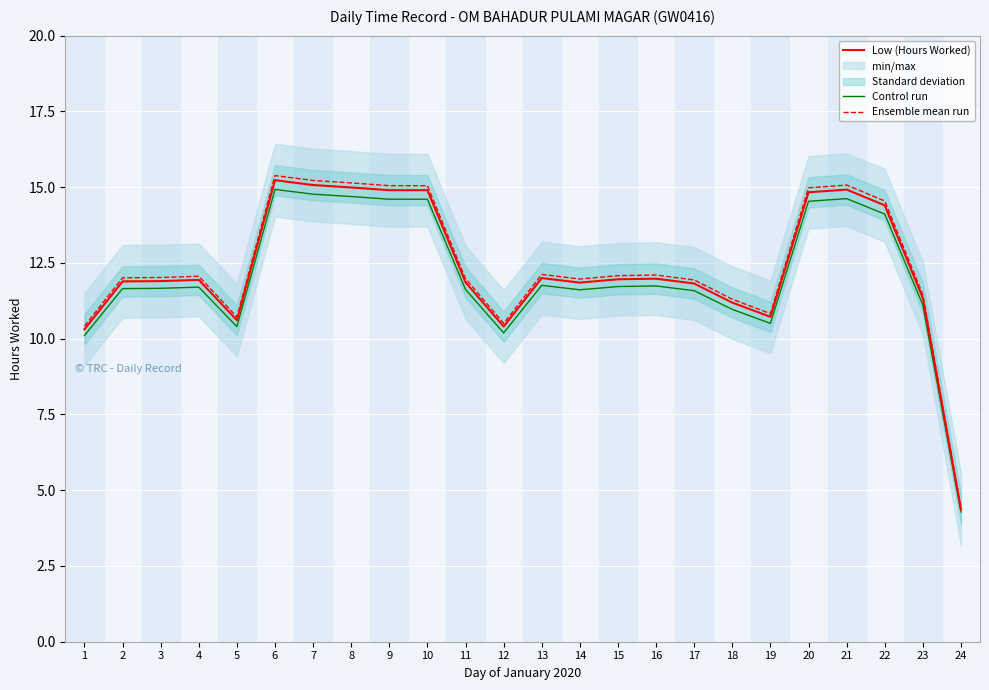

The Ensemble mean run series shows 12.1 at 15. True or false?

True